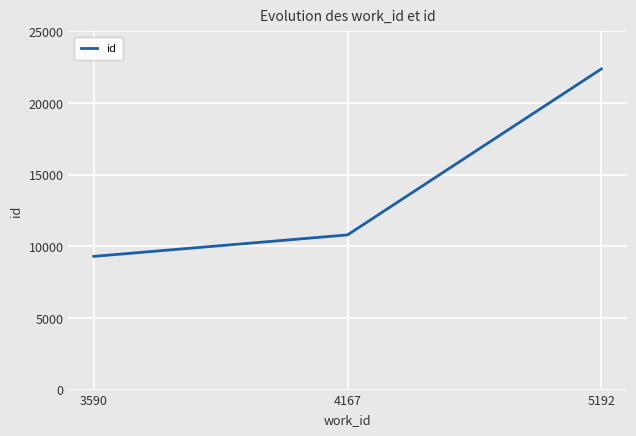

The value at 5192 is 4721. True or false?

False